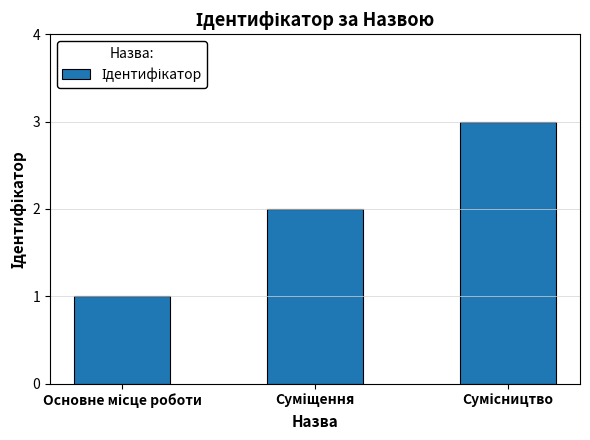

What is the maximum value shown in the chart?

3